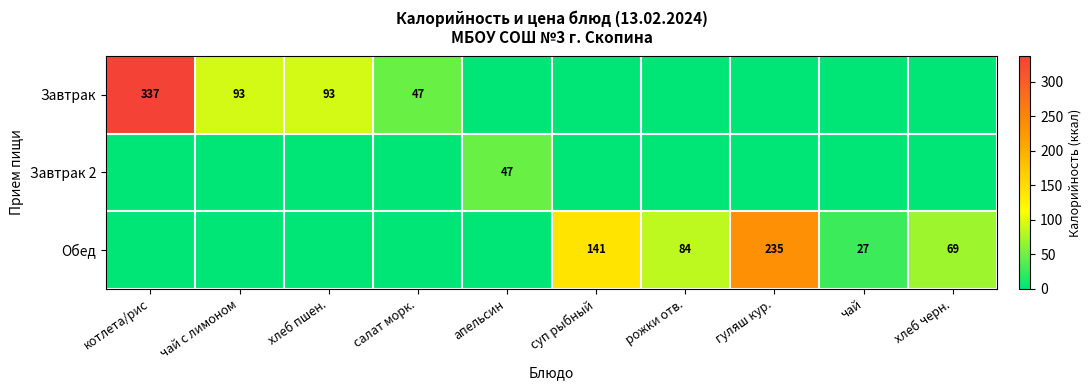

Is it true that Обед equals 41 at чай?

False